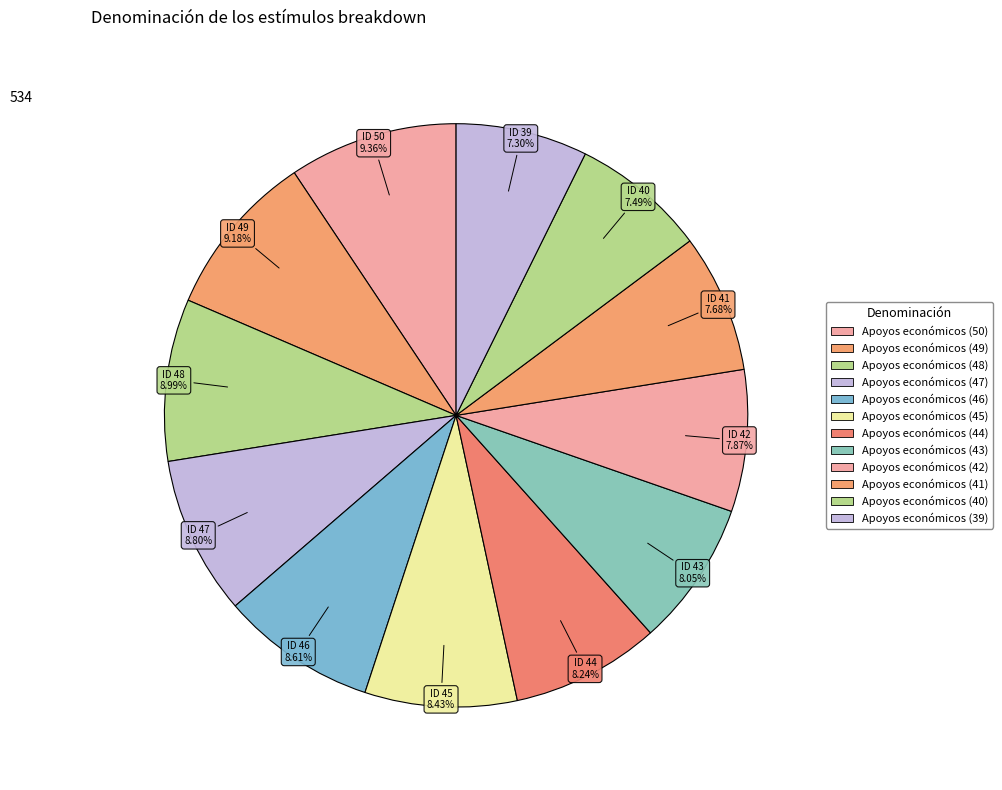

What percentage do Apoyos económicos (44) and Apoyos económicos (41) together represent?

15.9%